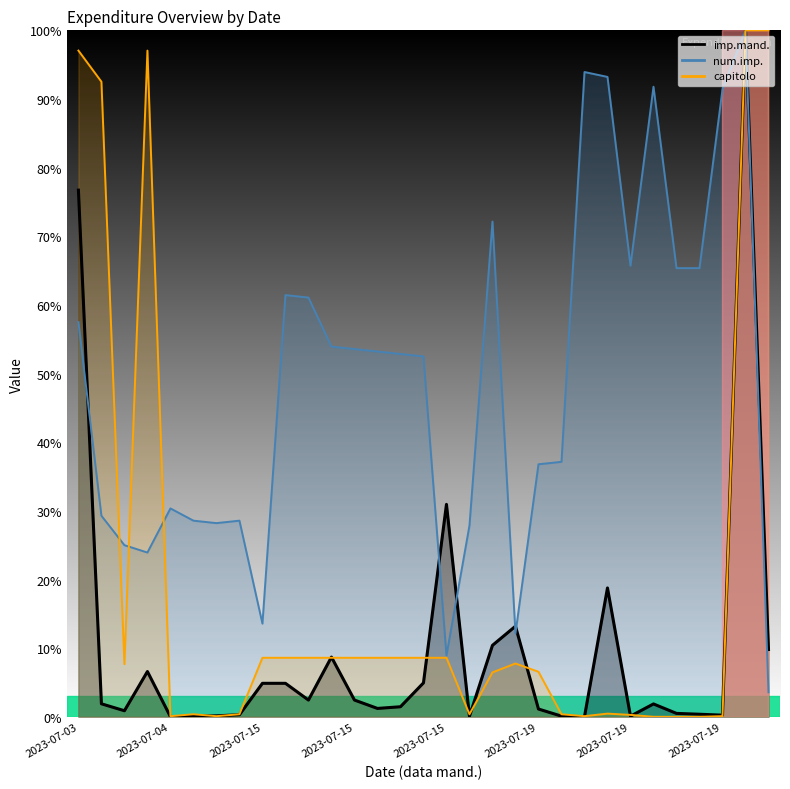

True or false: capitolo and num.imp. intersect in this chart.

True